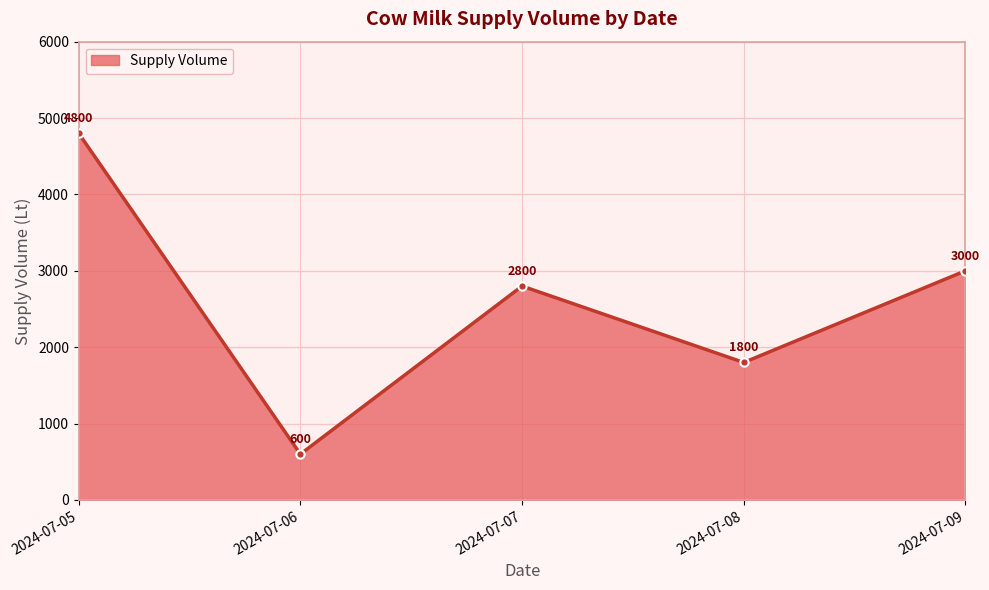

Does the chart have visible grid lines?

Yes